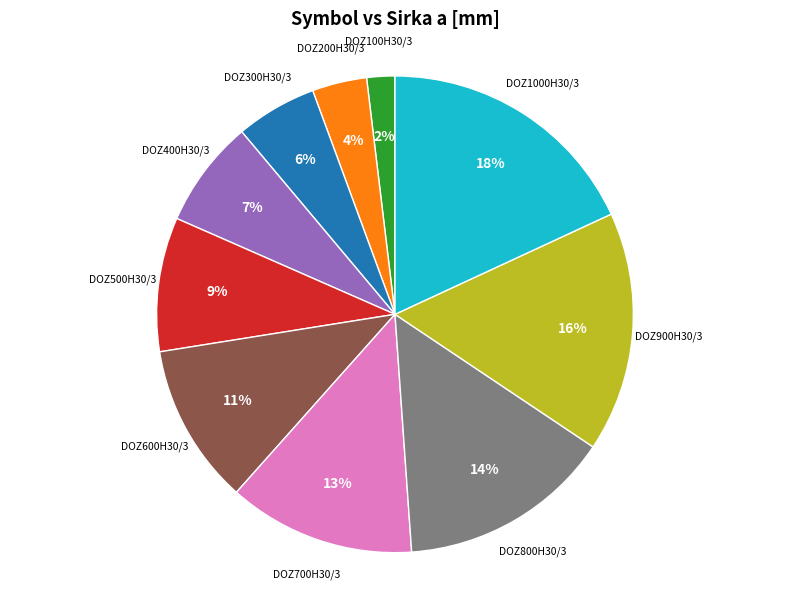

To the nearest percent, what is the difference between the largest and smallest slice percentages?

16%